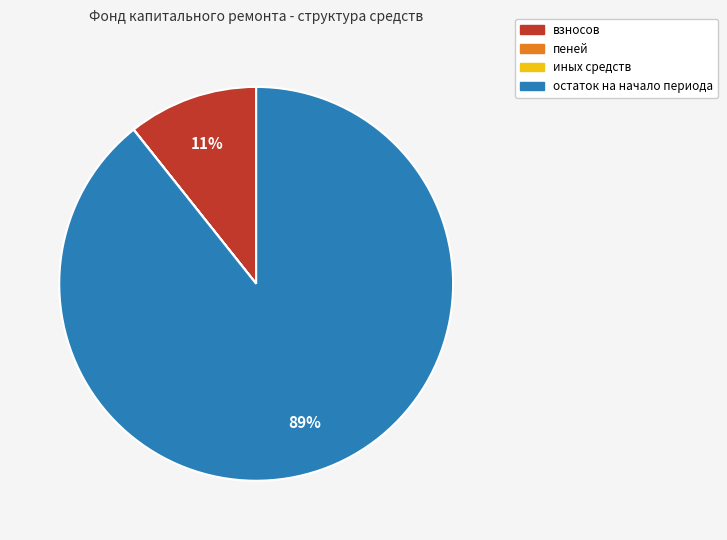

Does any single category account for the majority?

Yes